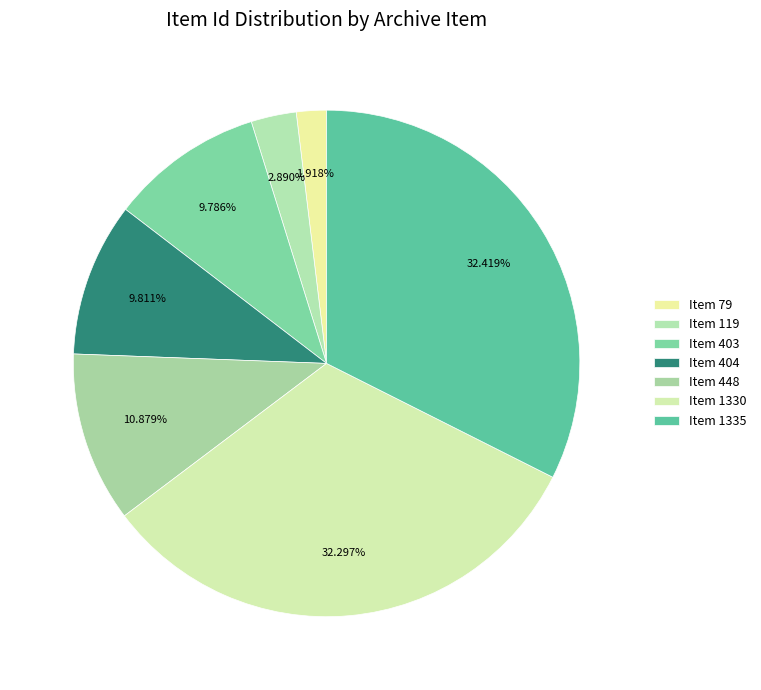

Count the number of slices in the pie.

7